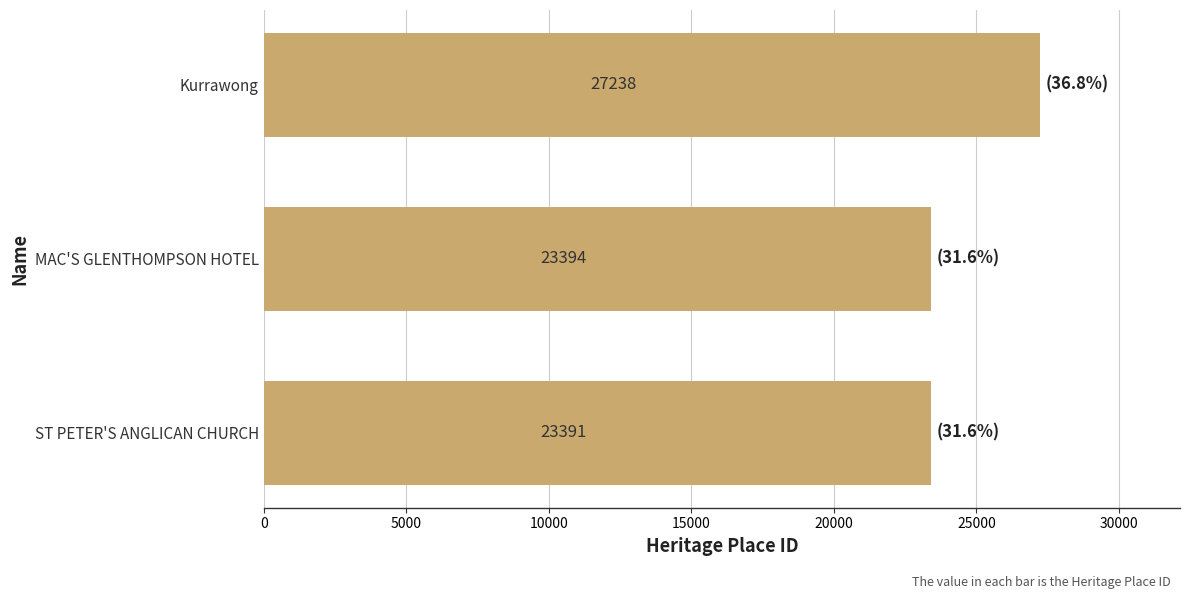

Does the chart contain stacked bars?

No